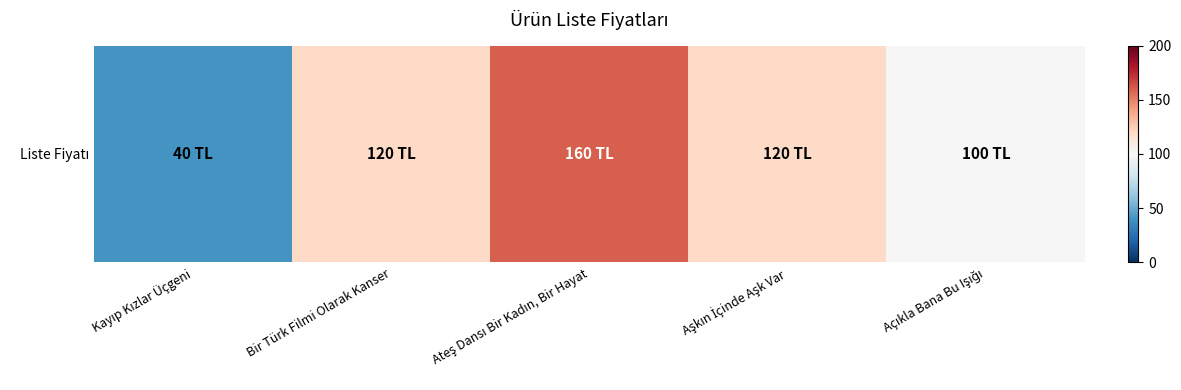

What is the sum of the values at Aşkın İçinde Aşk Var and Bir Türk Filmi Olarak Kanser?

240